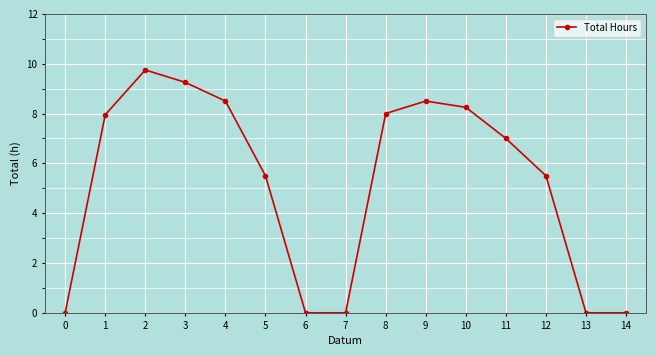

How many data points are less than 7?

7